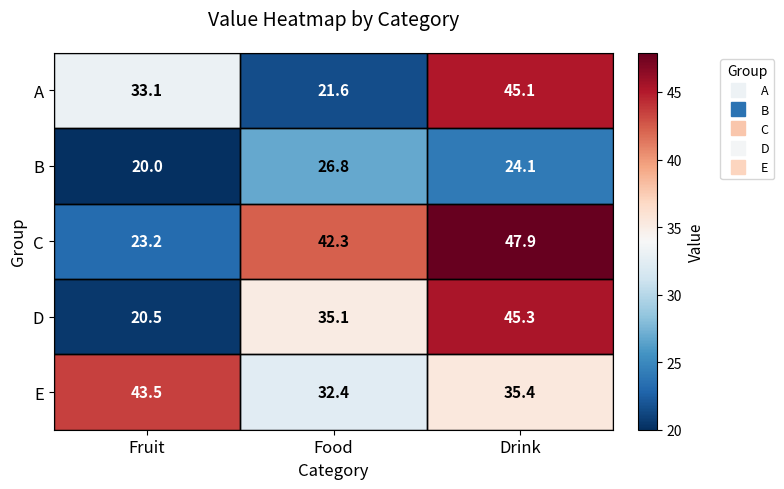

Which series has the widest spread of values?

D